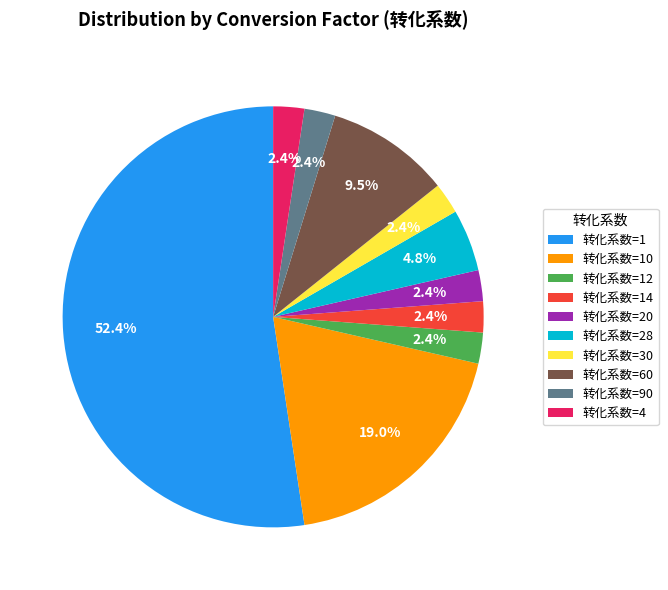

Do 转化系数=1 and 转化系数=60 together represent more than half of the pie?

Yes